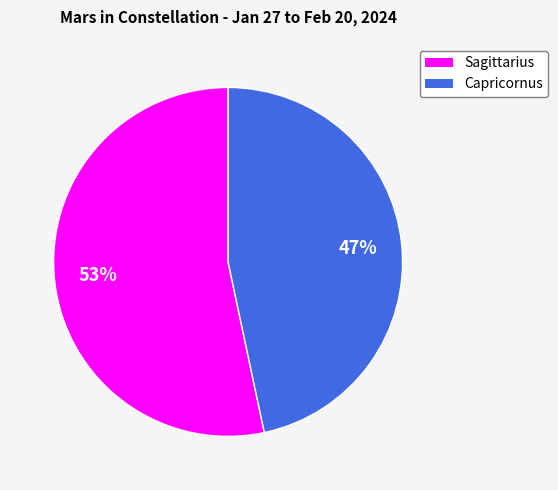

Which slice is the largest?

Sagittarius